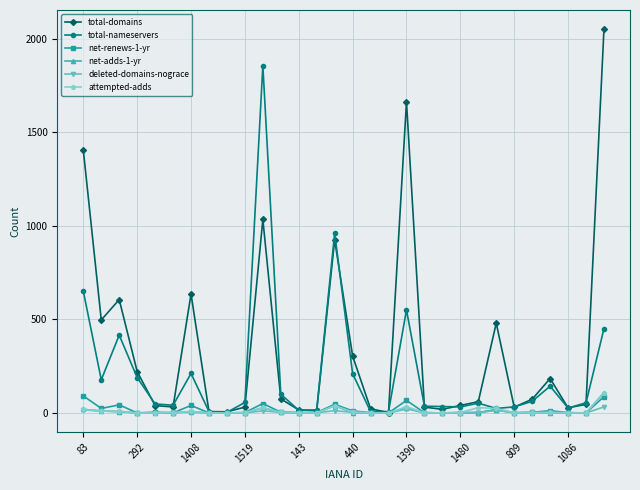

At how many categories does at least one series exceed 1502?

3